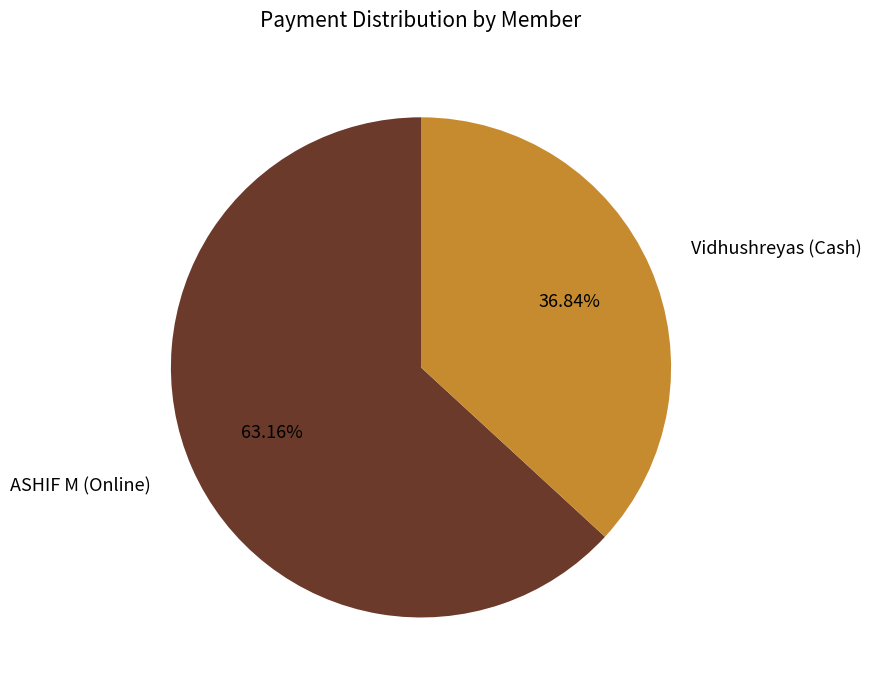

Which has a higher value, Vidhushreyas (Cash) or ASHIF M (Online)?

ASHIF M (Online)